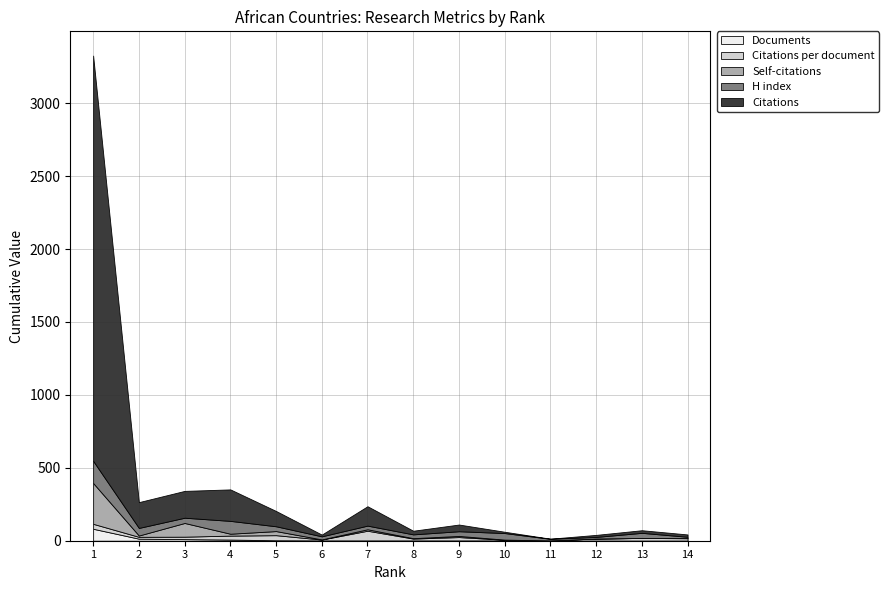

The Documents series shows 1.0 at 14. True or false?

True